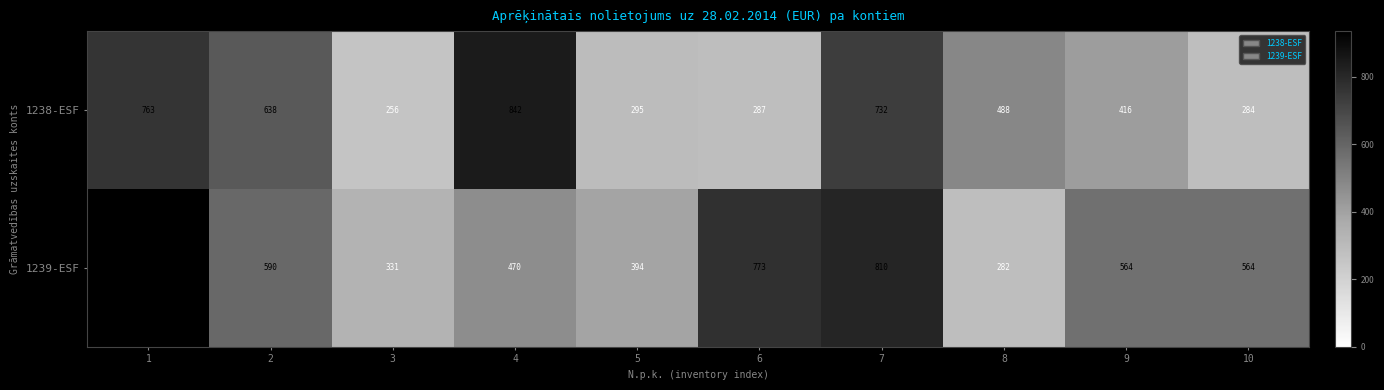

What is the total value across all series at 2?

1228